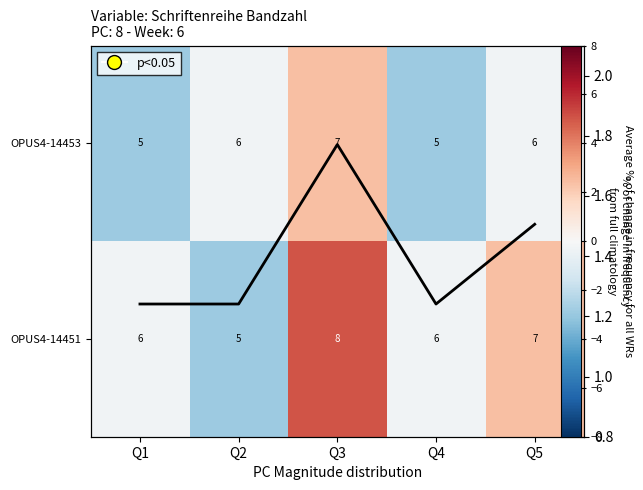

Which category has the lowest value in the Avg % of change series?

Q1